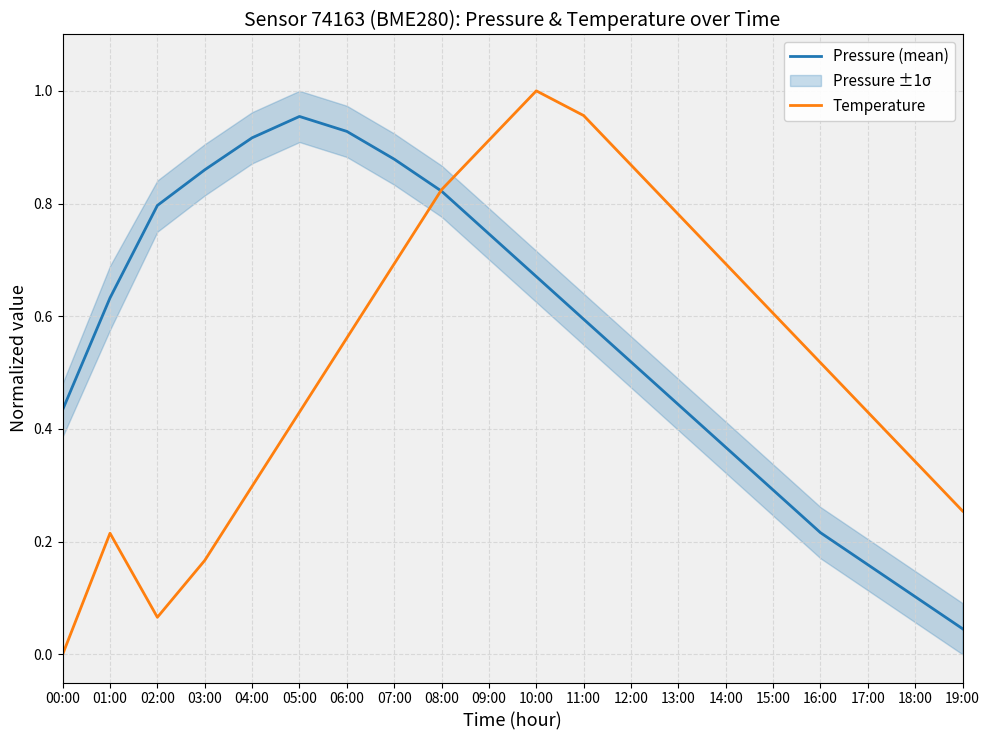

The value of Temperature at 07:00 is 0.3. True or false?

False